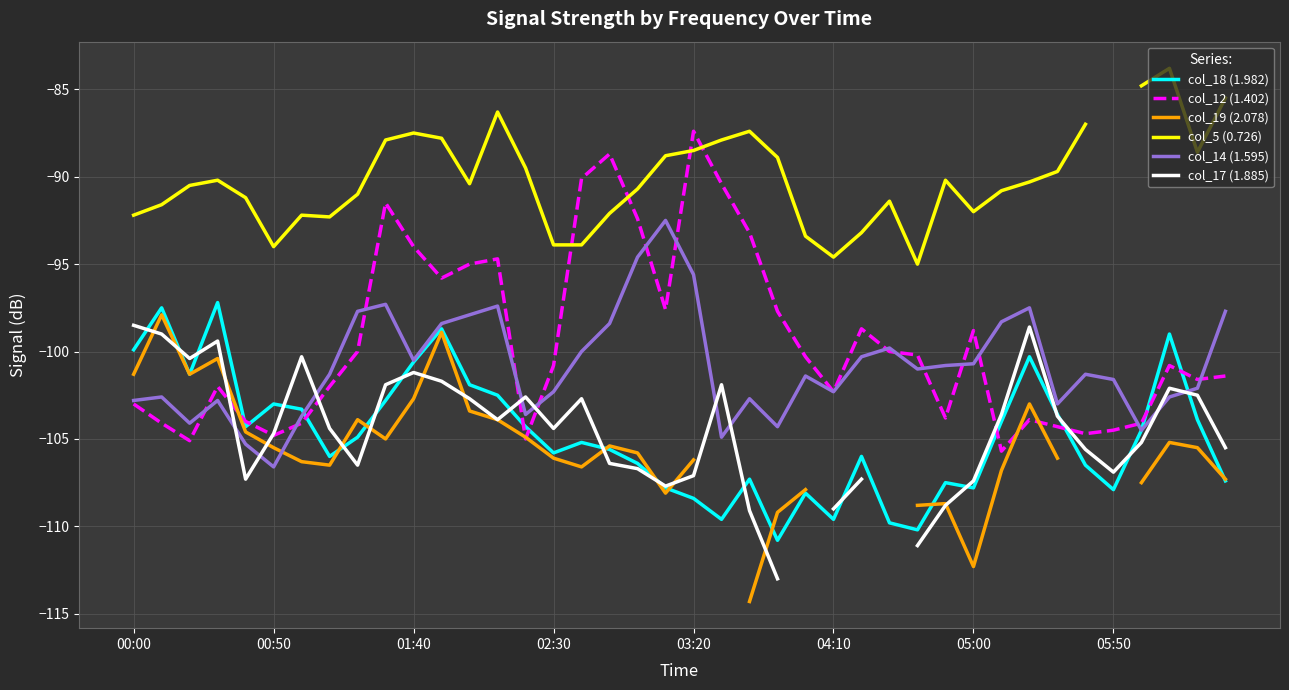

What is the difference between the maximum and minimum values in the col_14 (1.595) series?

14.1